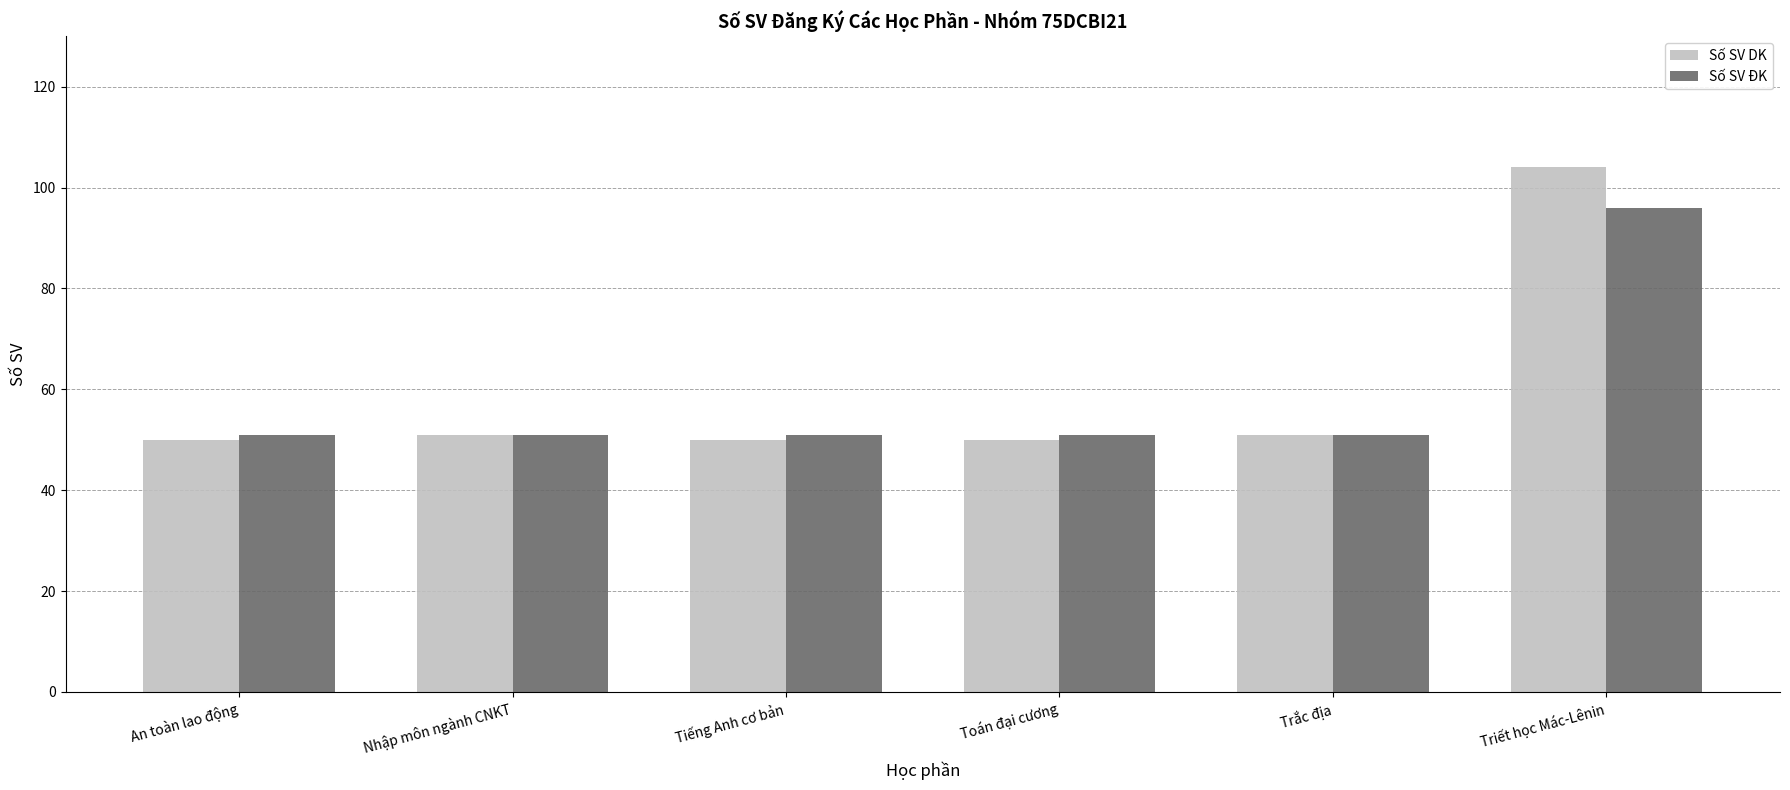

What is the total value across all series at Tiếng Anh cơ bản?

101